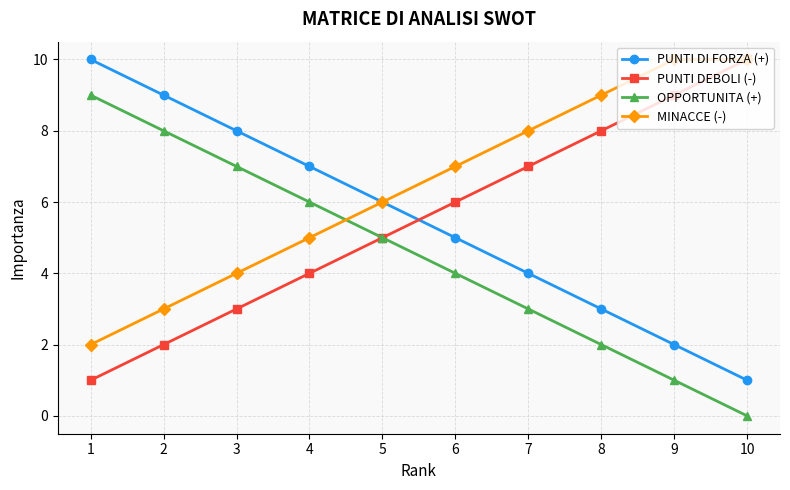

What is the difference between the second highest and second lowest values in the PUNTI DEBOLI (-) series?

7